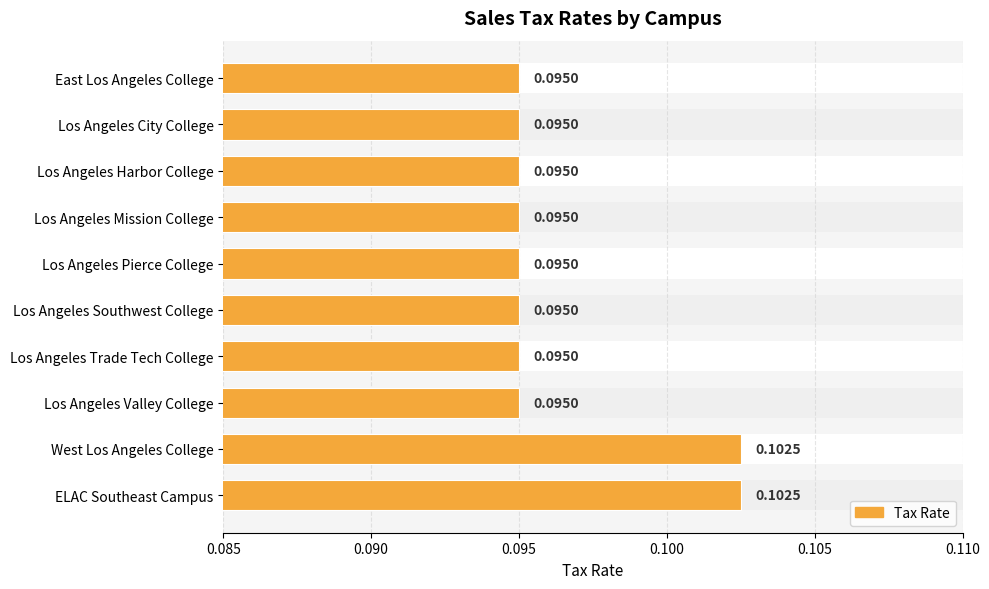

Count the number of data series in this chart.

1